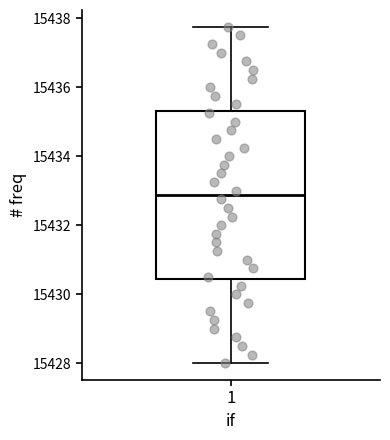

Read this box plot against the y-axis: the position of the median line, the range covered by the box, and the ends of both whiskers. The values are not printed on the chart, so give them approximately, as read against the axis.

median 15432.8, box 15430.4 to 15435.4, whiskers 15428.0 to 15437.8